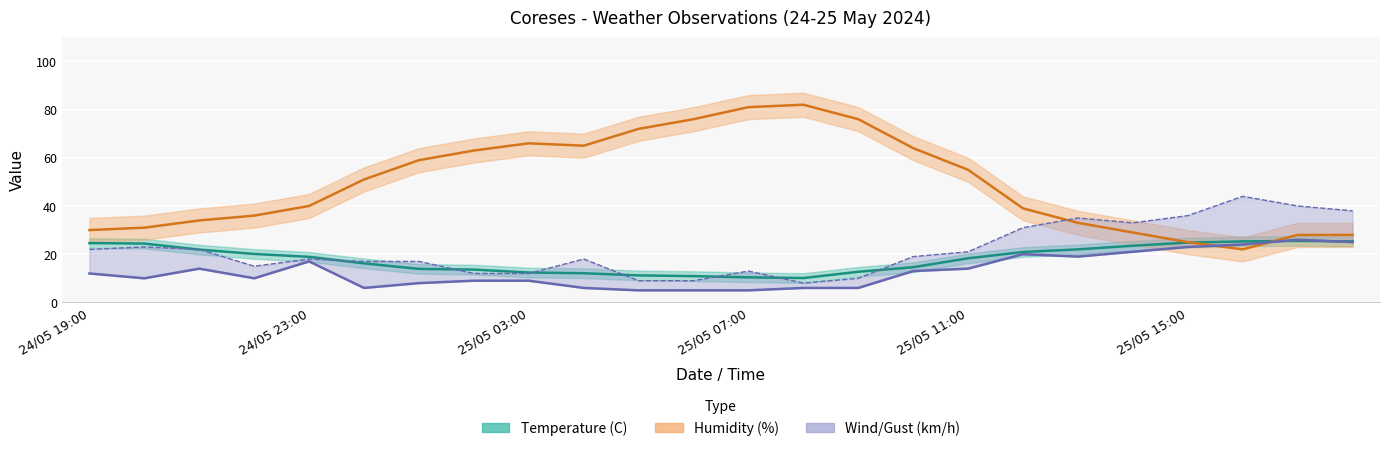

The value of Humidity (%) at 24/05 20:00 is 31.0. True or false?

True